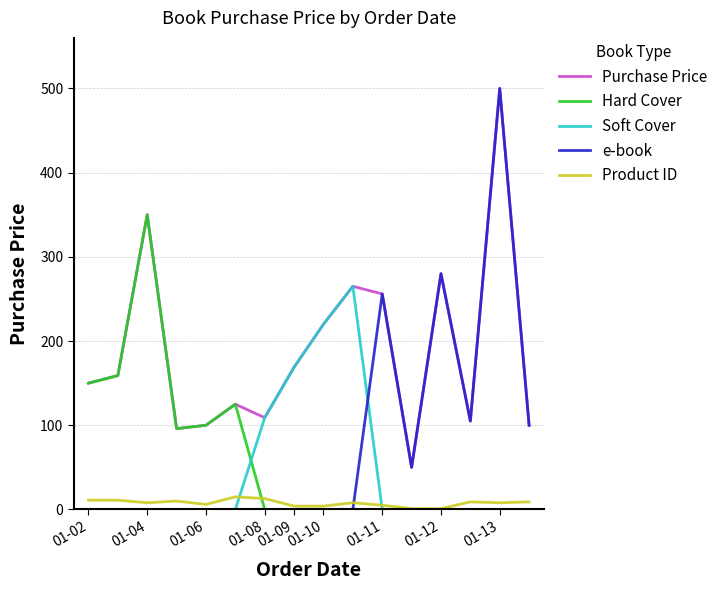

True or false: e-book and Product ID cross at least once.

True